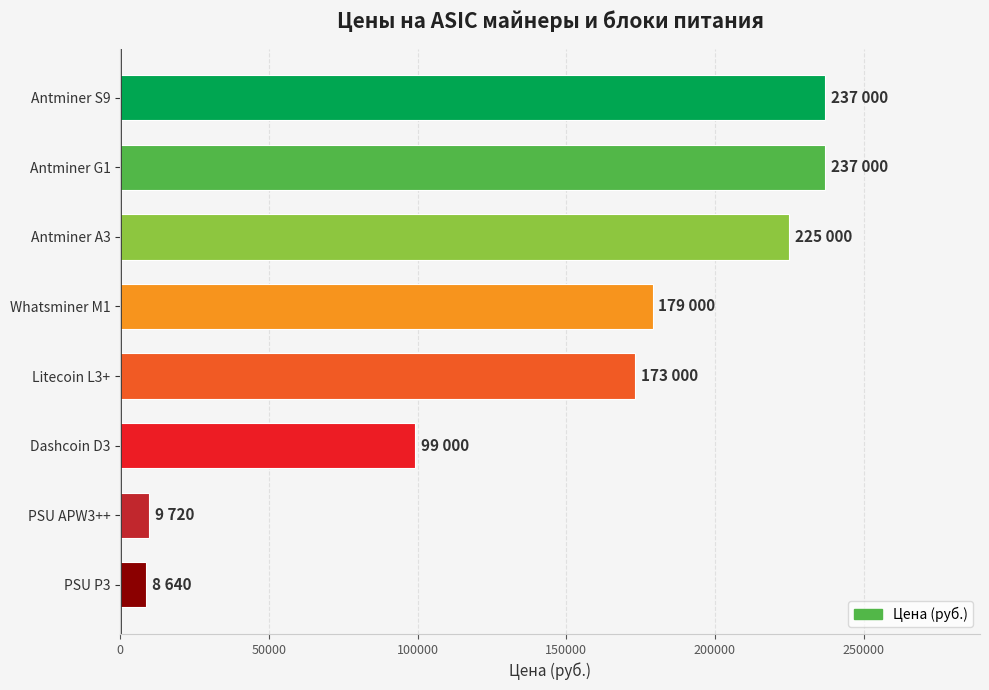

The value at Whatsminer M1 is 179000. True or false?

True